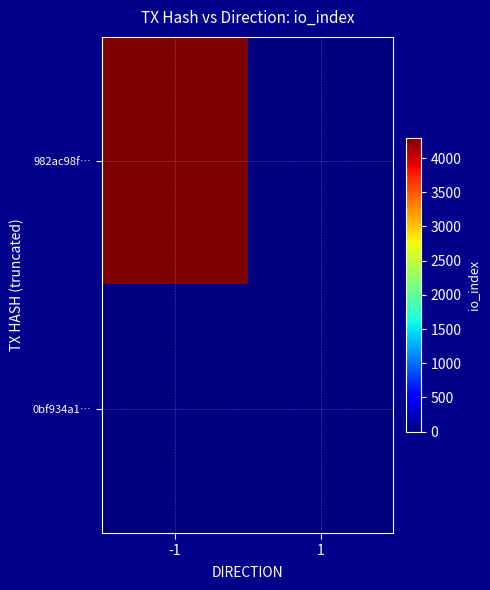

Which series changed the most between -1 and 1?

982ac98f…